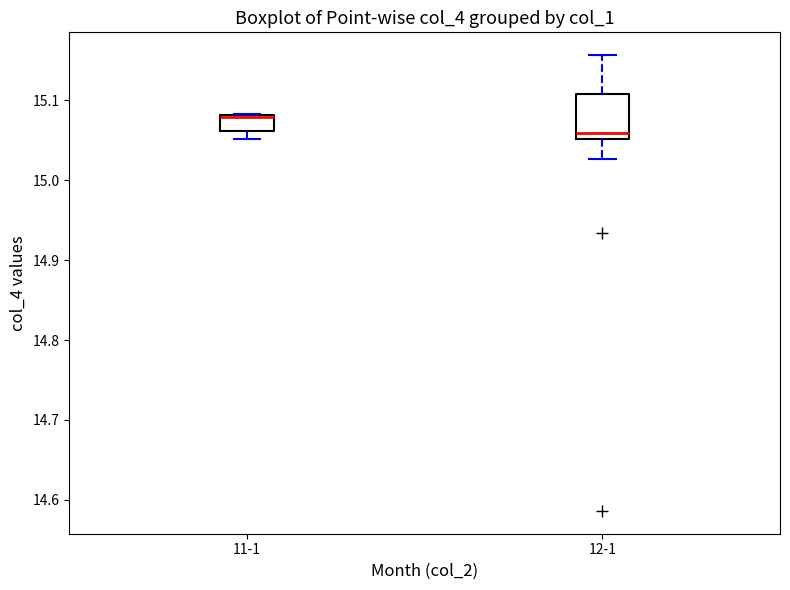

Reading left to right, read every box against the y-axis: the position of its median line, the range the box covers, and the ends of its whiskers. The values are not printed on the chart, so give them approximately, as read against the axis.

11-1: median 15.08 (drawn on the box's upper edge), box 15.06 to 15.08, whiskers 15.05 to 15.08
12-1: median 15.06, box 15.05 to 15.11, whiskers 15.03 to 15.16